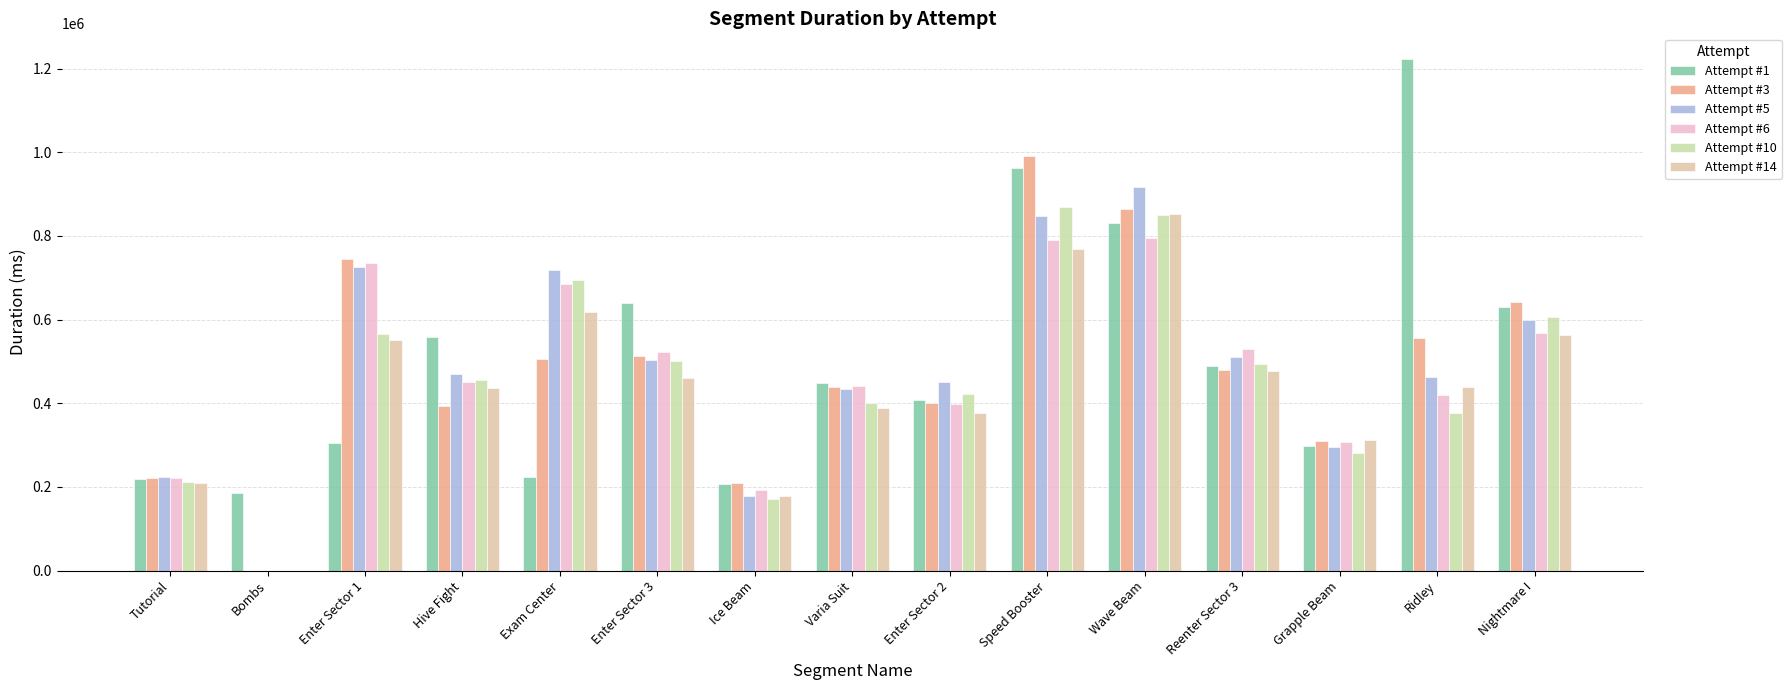

At which label does Attempt #14 first exceed 439883?

Enter Sector 1